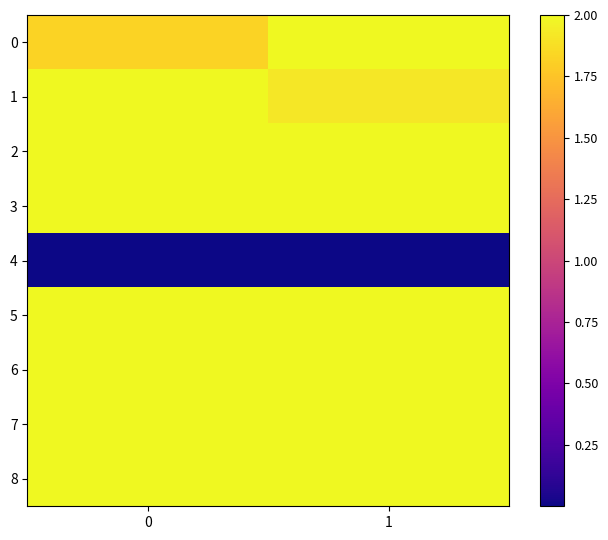

What is the difference between the highest and lowest values at 0?

2.0